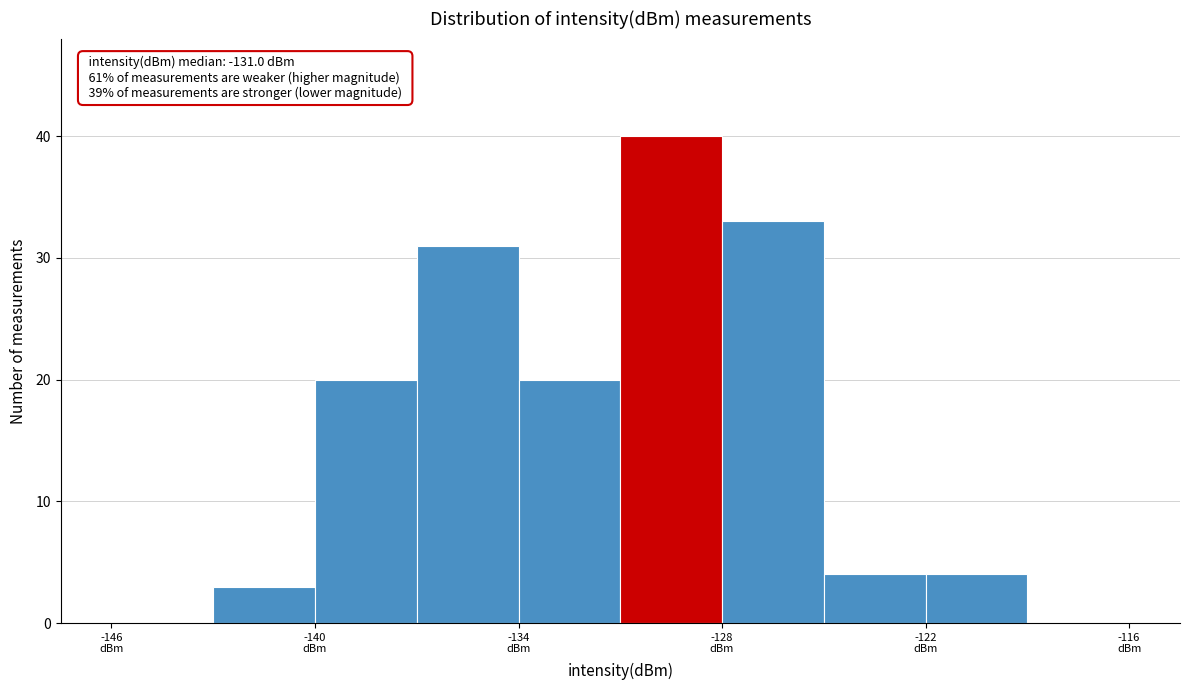

Read against the x-axis, roughly where is the centre of the tallest bar?

-129